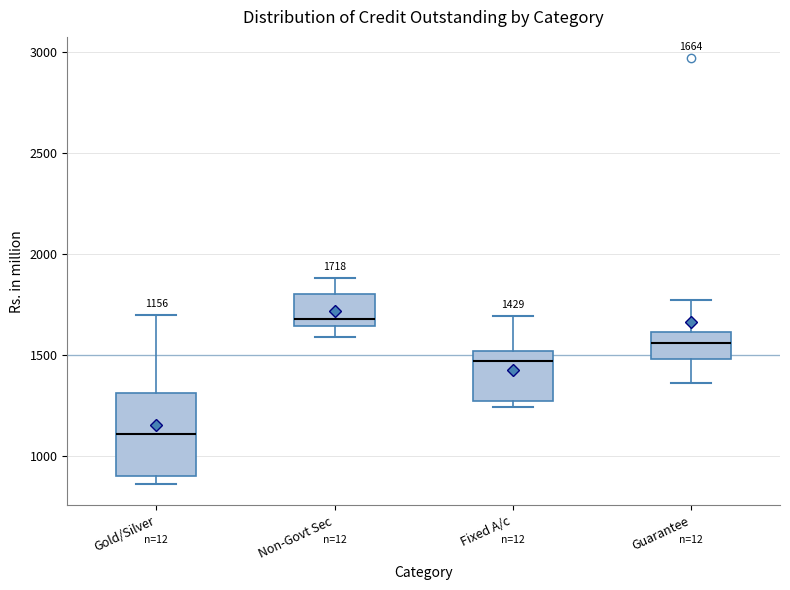

Comparing the boxes themselves (not the whiskers), which one is the tallest?

Gold/Silver